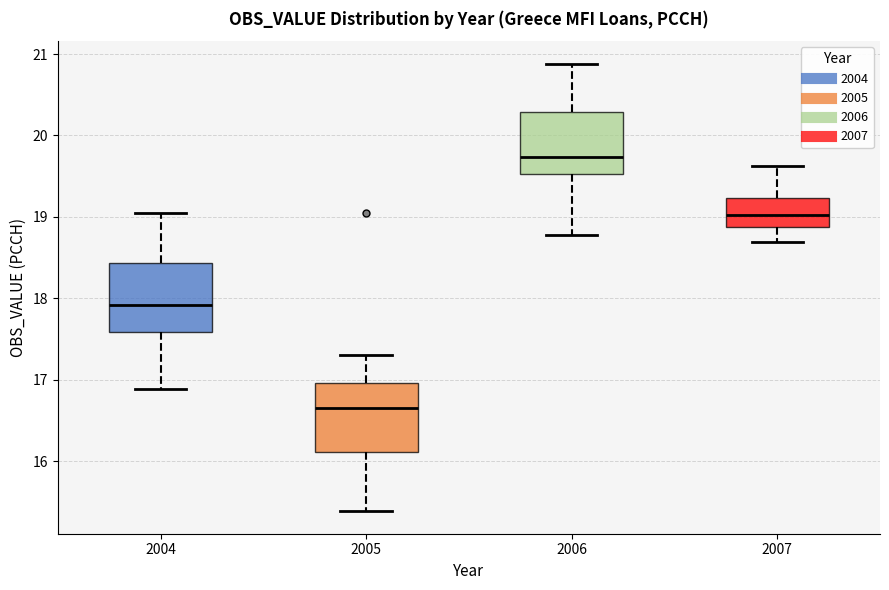

Reading left to right, transcribe this box plot: for each box, give where its median line is, the range the box spans, and where its two whiskers end, as read against the y-axis. The values are not printed on the chart, so give them approximately, as read against the axis.

2004: median 17.9, box 17.6 to 18.4, whiskers 16.9 to 19.1
2005: median 16.7, box 16.1 to 17.0, whiskers 15.4 to 17.3
2006: median 19.7, box 19.5 to 20.3, whiskers 18.8 to 20.9
2007: median 19.0, box 18.9 to 19.2, whiskers 18.7 to 19.6